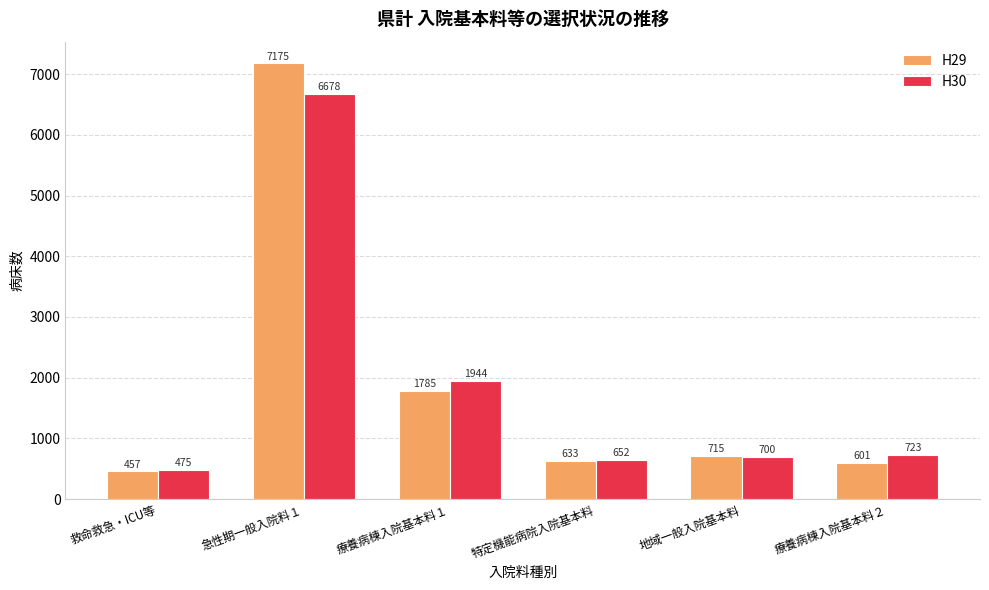

How many groups of bars are there?

6